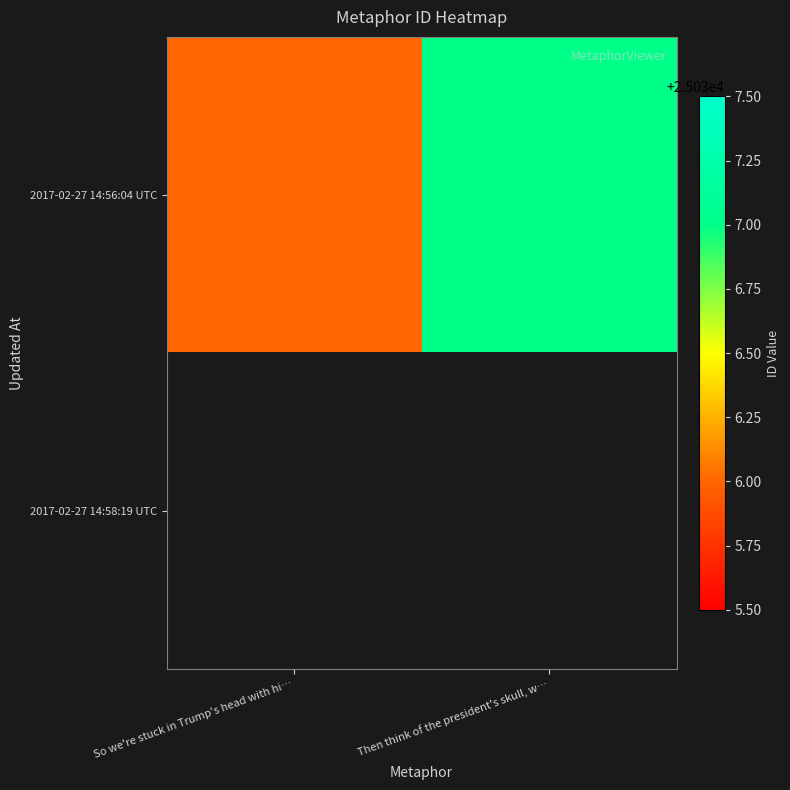

List the labels in order of 2017-02-27 14:56:04 UTC value, largest first.

Then think of the president's skull, w…, So we're stuck in Trump's head with hi…